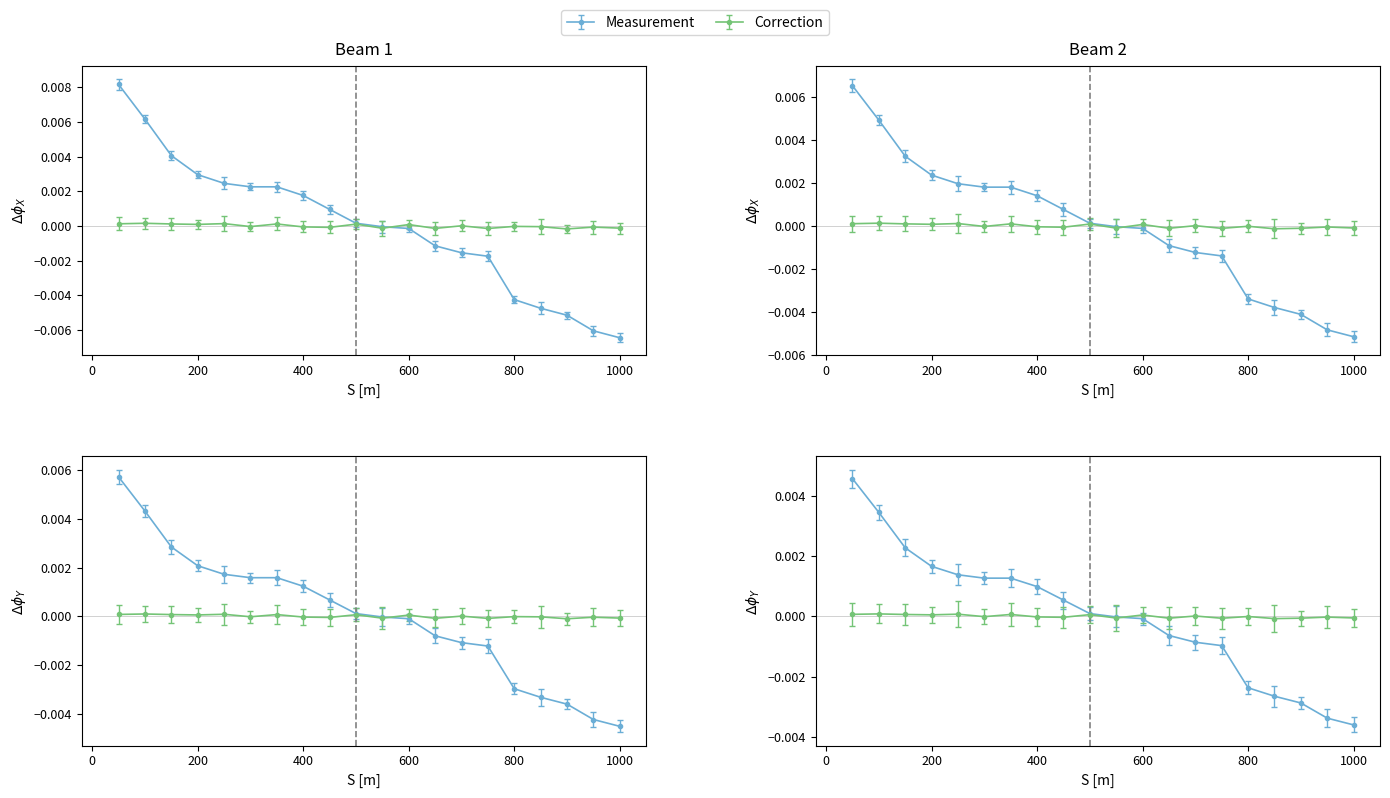

At 800, list the series in order from largest to smallest.

Correction2, Correction, Measurement, Measurement2